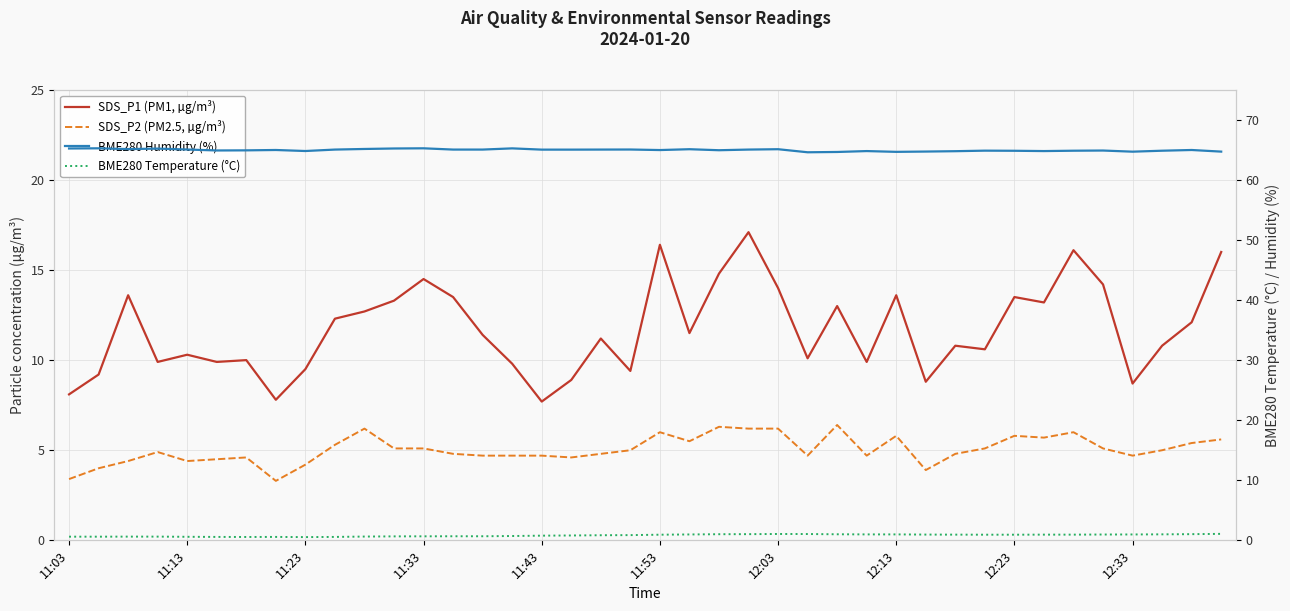

True or false: SDS_P2 (PM2.5, µg/m³) and SDS_P1 (PM1, µg/m³) intersect in this chart.

False